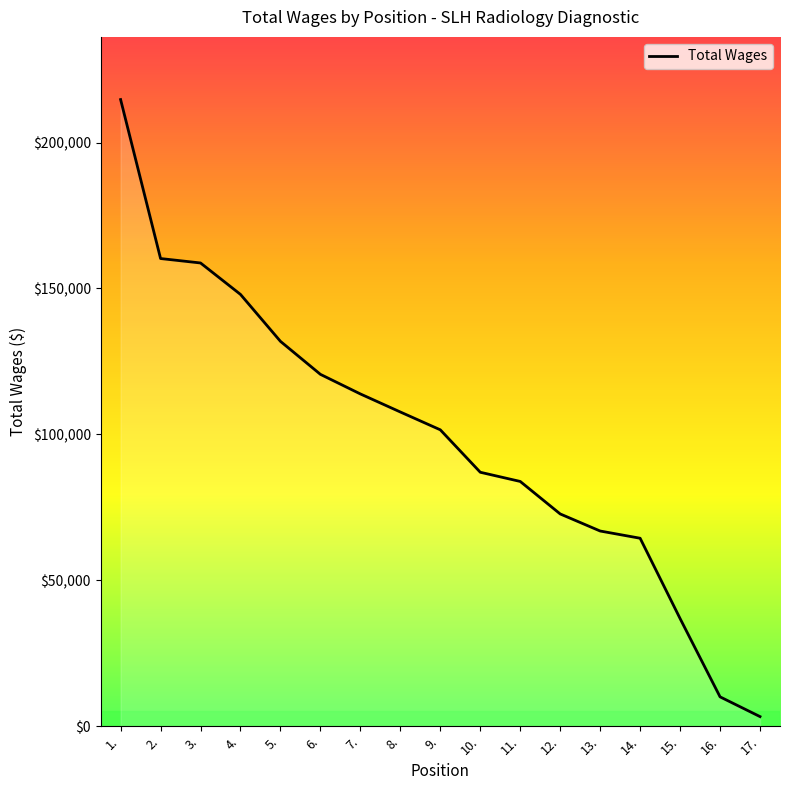

Reading left to right, list all the values displayed in this chart.

214716	160246	158726	147950	131873	120566	113851	107667	101561	87022	83870	72737	66888	64414	36893	10070	3303